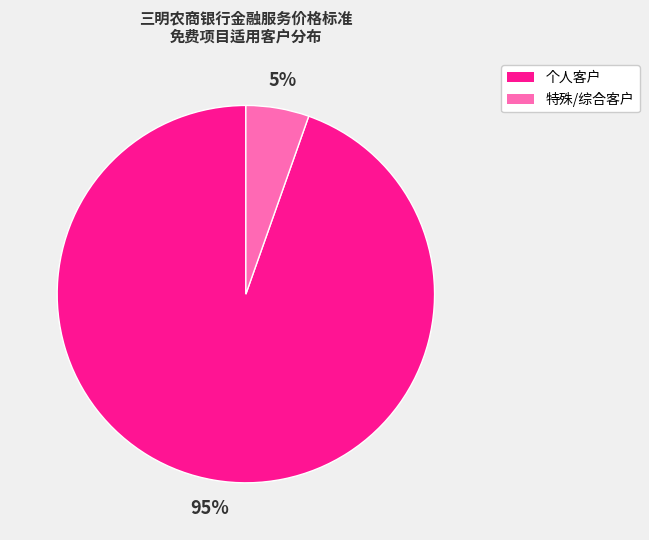

To the nearest percent, what is the average slice percentage?

50%